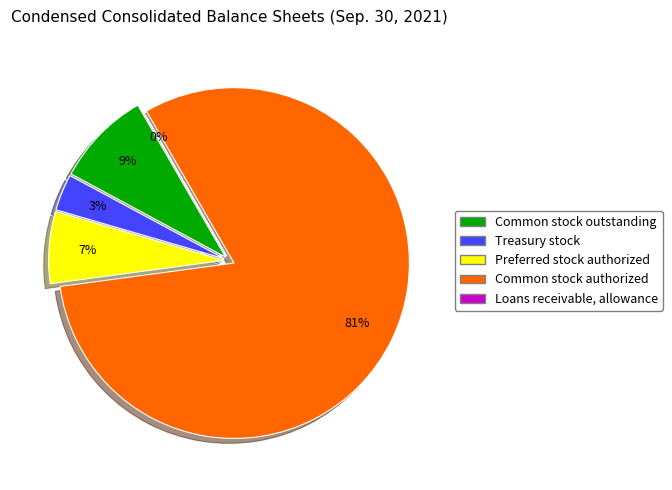

How many segments does this pie chart have?

5